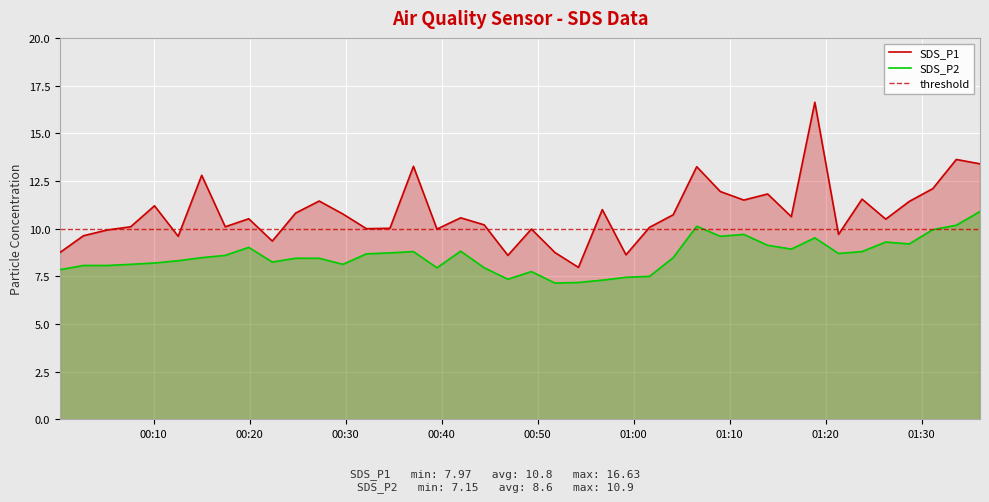

True or false: SDS_P2 and SDS_P1 cross at least once.

False